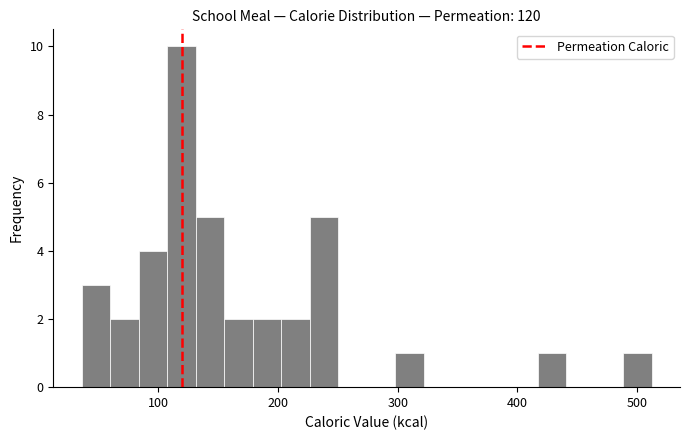

Read against the x-axis, roughly where is the centre of the tallest bar?

120